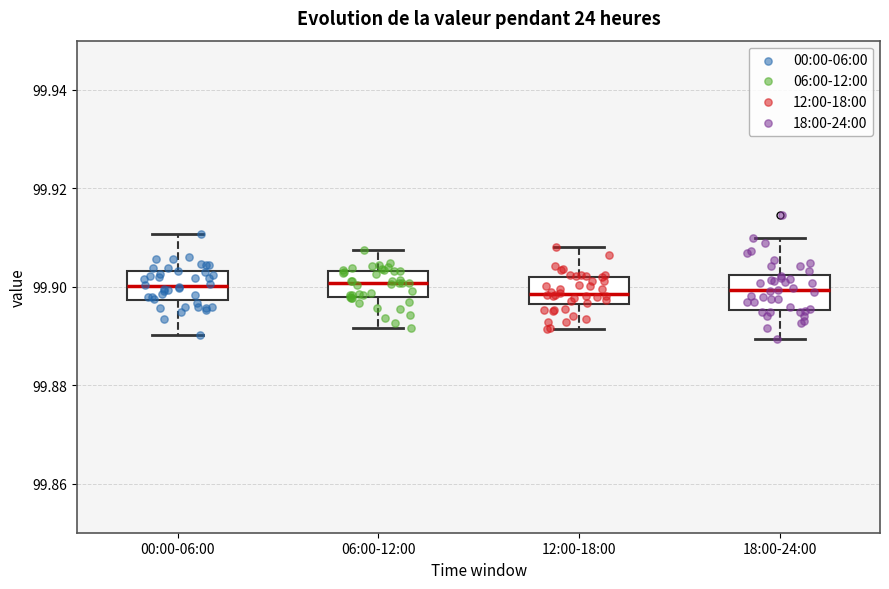

Reading left to right, transcribe this box plot: for each box, give where its median line is, the range the box spans, and where its two whiskers end, as read against the y-axis. The values are not printed on the chart, so give them approximately, as read against the axis.

00:00-06:00: median 99.900, box 99.898 to 99.904, whiskers 99.890 to 99.910
06:00-12:00: median 99.900, box 99.898 to 99.904, whiskers 99.892 to 99.908
12:00-18:00: median 99.898, box 99.896 to 99.902, whiskers 99.892 to 99.908
18:00-24:00: median 99.900, box 99.896 to 99.902, whiskers 99.890 to 99.910